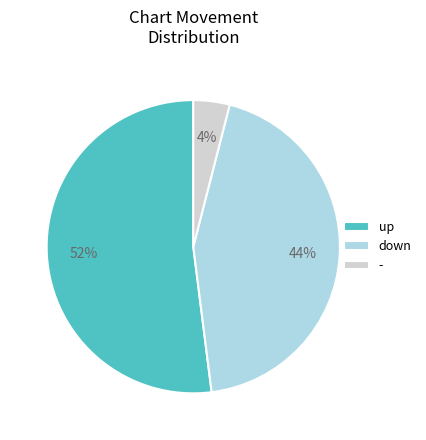

To the nearest percent, what is the combined percentage of - and down?

48%